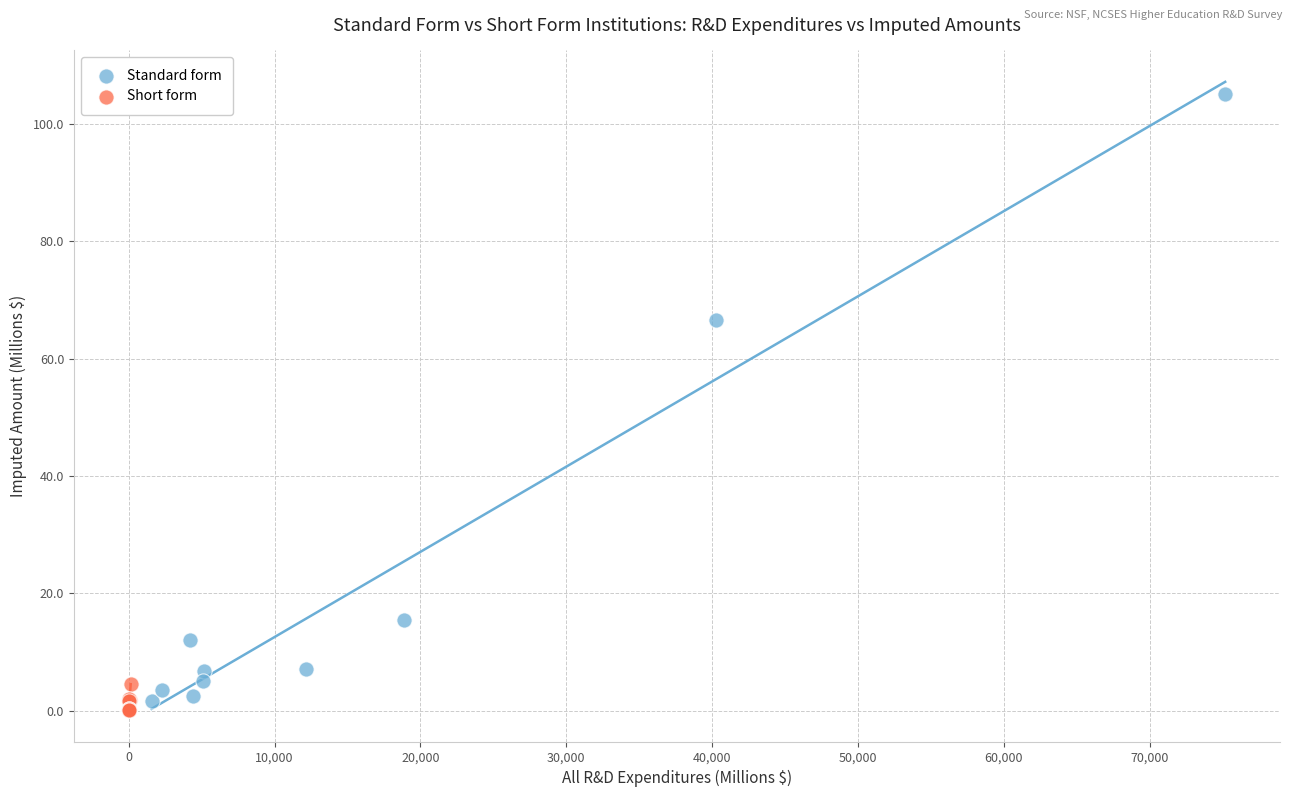

Which series contains the highest Y value?

Standard form